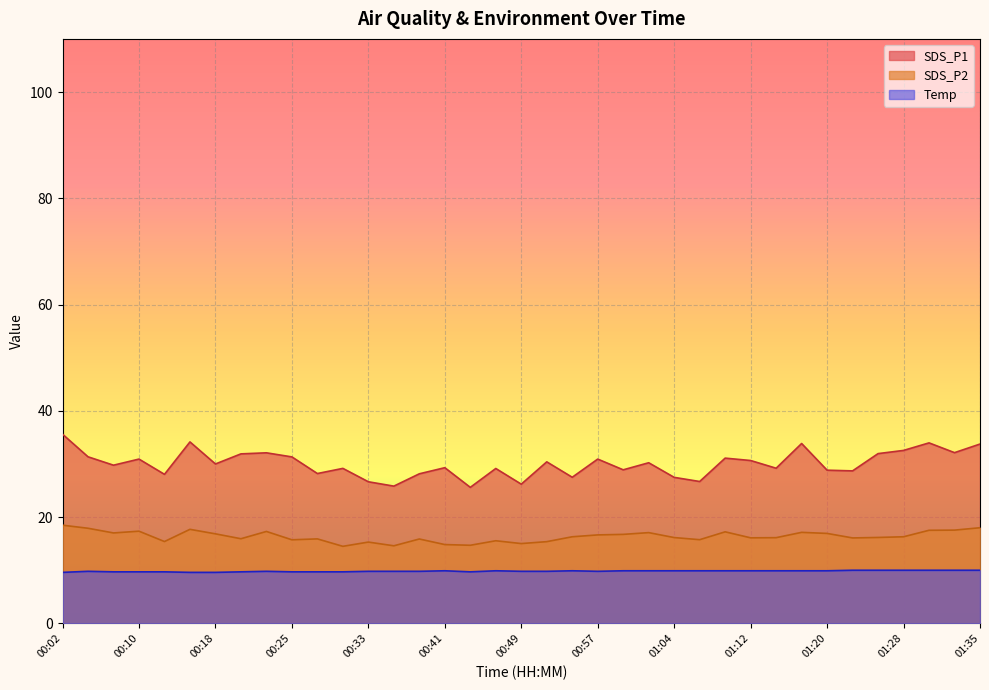

True or false: the data shows 9.9 at 01:15.

True